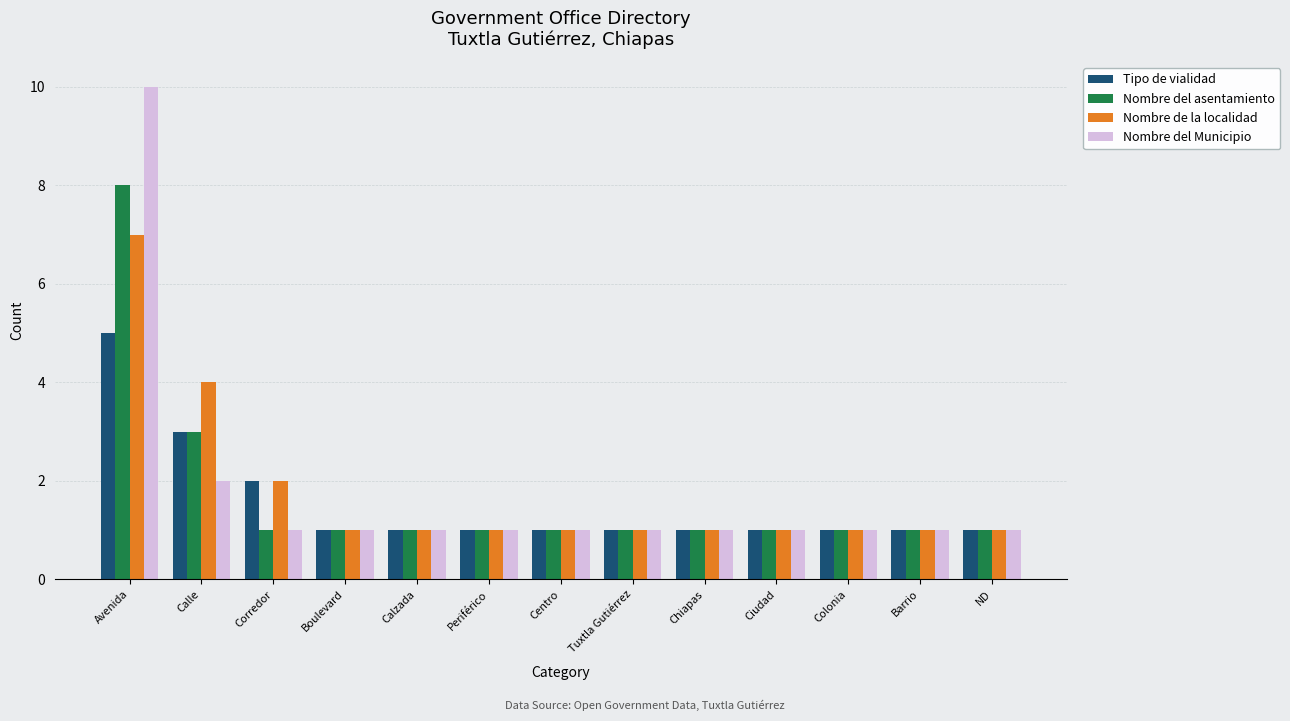

Reading left to right, extract all data points from this chart.

Tipo de vialidad: Avenida=5	Calle=3	Corredor=2	Boulevard=1	Calzada=1	Periférico=1	Centro=1	Tuxtla Gutiérrez=1	Chiapas=1	Ciudad=1	Colonia=1	Barrio=1	ND=1
Nombre del asentamiento: Avenida=8	Calle=3	Corredor=1	Boulevard=1	Calzada=1	Periférico=1	Centro=1	Tuxtla Gutiérrez=1	Chiapas=1	Ciudad=1	Colonia=1	Barrio=1	ND=1
Nombre de la localidad: Avenida=7	Calle=4	Corredor=2	Boulevard=1	Calzada=1	Periférico=1	Centro=1	Tuxtla Gutiérrez=1	Chiapas=1	Ciudad=1	Colonia=1	Barrio=1	ND=1
Nombre del Municipio: Avenida=10	Calle=2	Corredor=1	Boulevard=1	Calzada=1	Periférico=1	Centro=1	Tuxtla Gutiérrez=1	Chiapas=1	Ciudad=1	Colonia=1	Barrio=1	ND=1